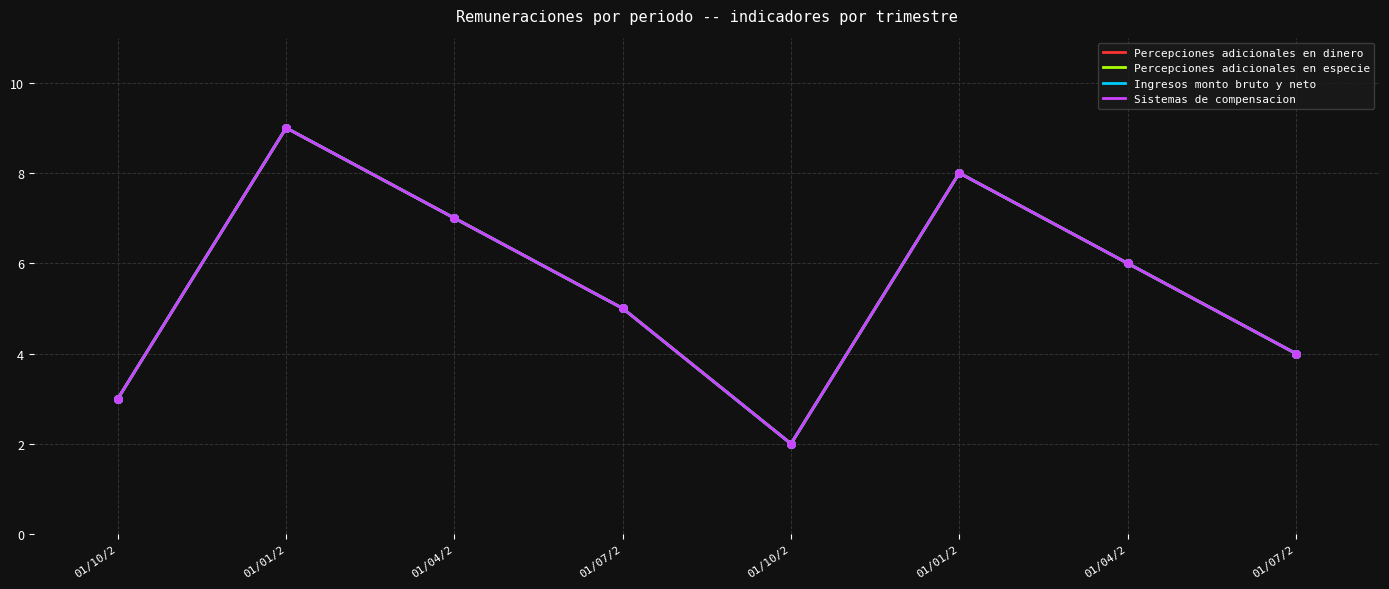

What are all the series names shown in the legend?

Percepciones adicionales en dinero, Percepciones adicionales en especie, Ingresos monto bruto y neto, Sistemas de compensacion